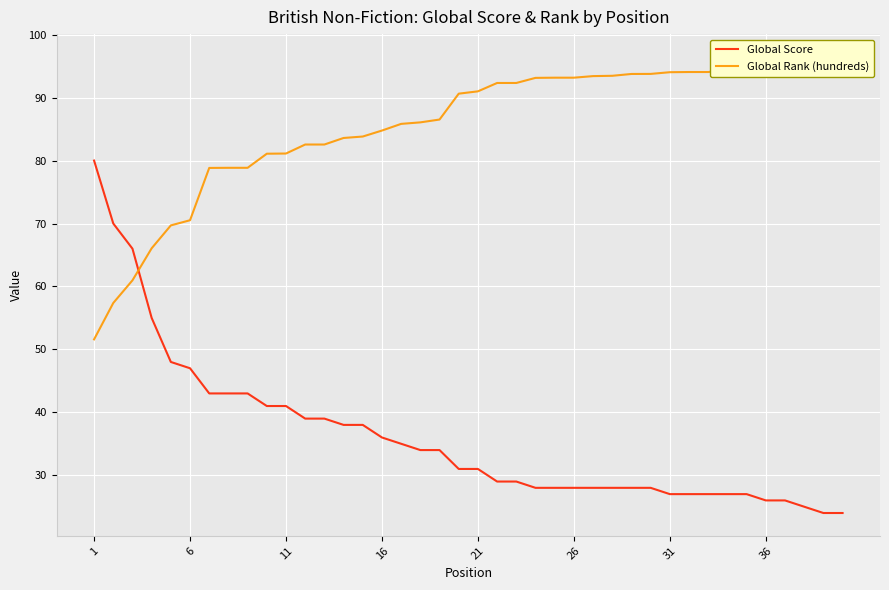

What is the value of the Global Rank (hundreds) point at the 33rd from the left?

94.1